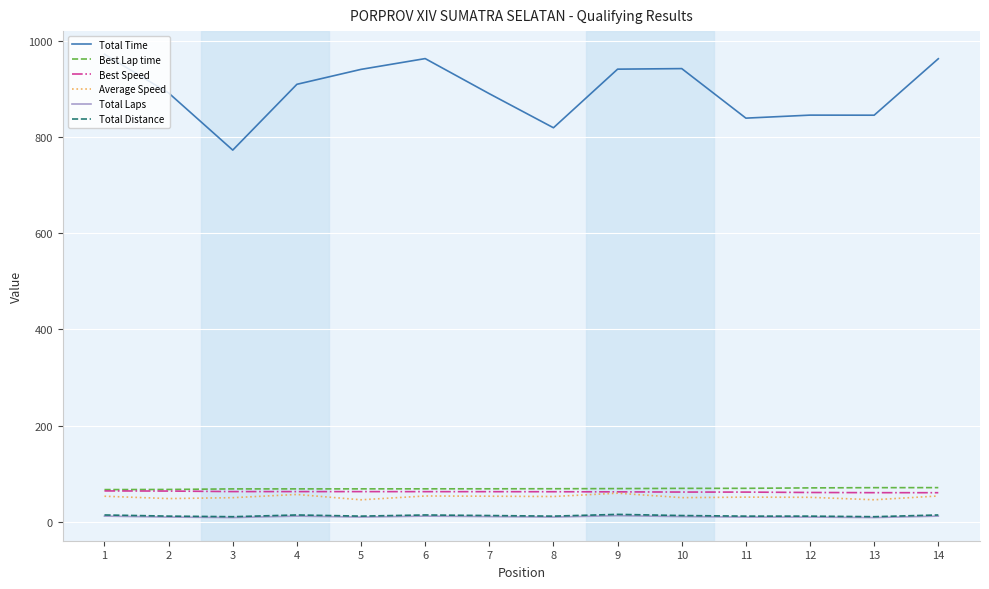

True or false: Best Lap time and Total Distance cross at least once.

False